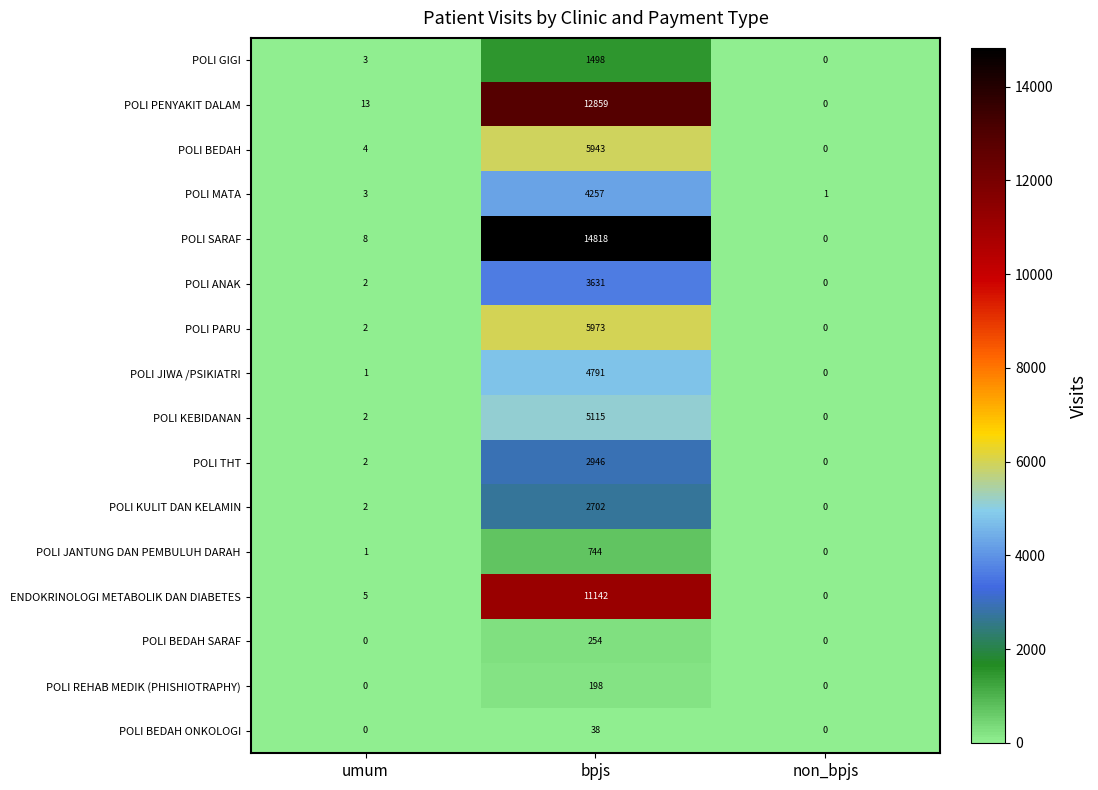

What is the average value of the ENDOKRINOLOGI METABOLIK DAN DIABETES series?

3716